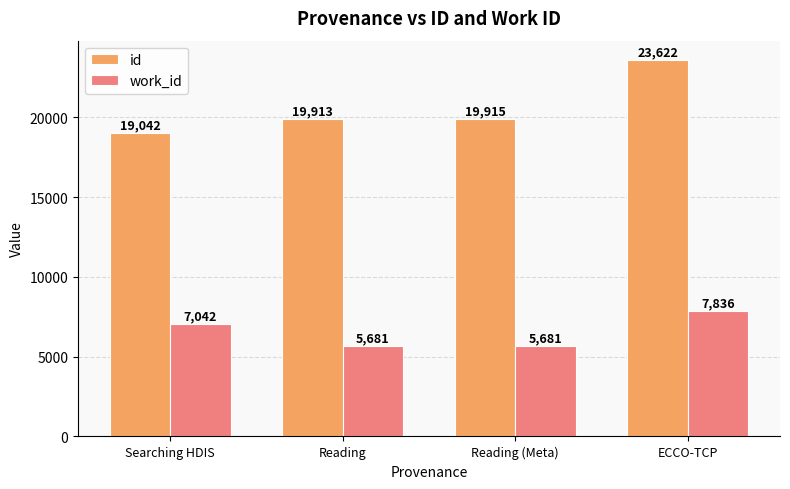

Reading left to right, transcribe all the data shown in this chart.

id: Searching HDIS=19042	Reading=19913	Reading (Meta)=19915	ECCO-TCP=23622
work_id: Searching HDIS=7042	Reading=5681	Reading (Meta)=5681	ECCO-TCP=7836